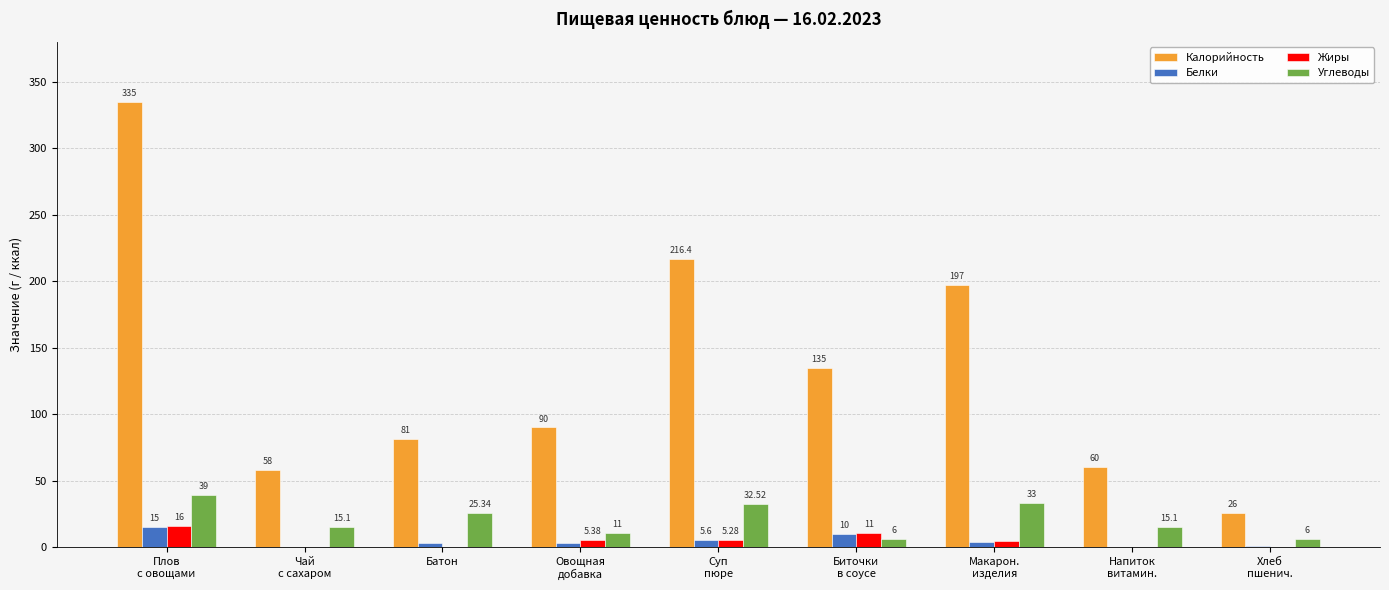

What are all the series names shown in the legend?

Калорийность, Белки, Жиры, Углеводы